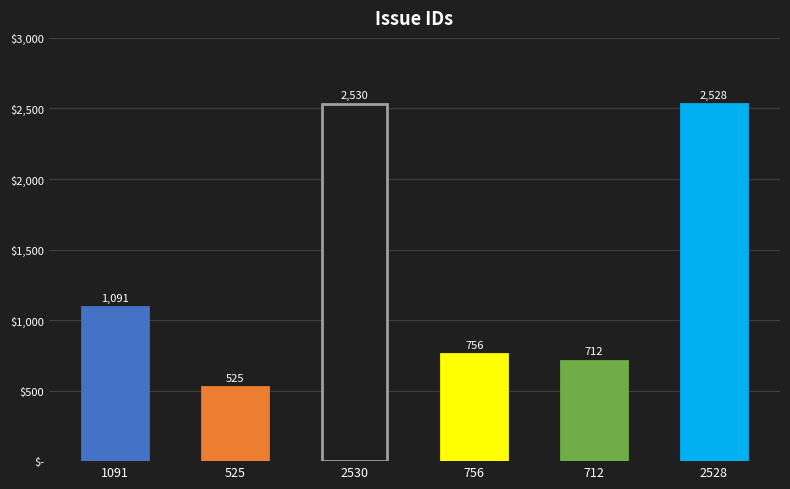

What is the label of the 5th bar from the right?

525